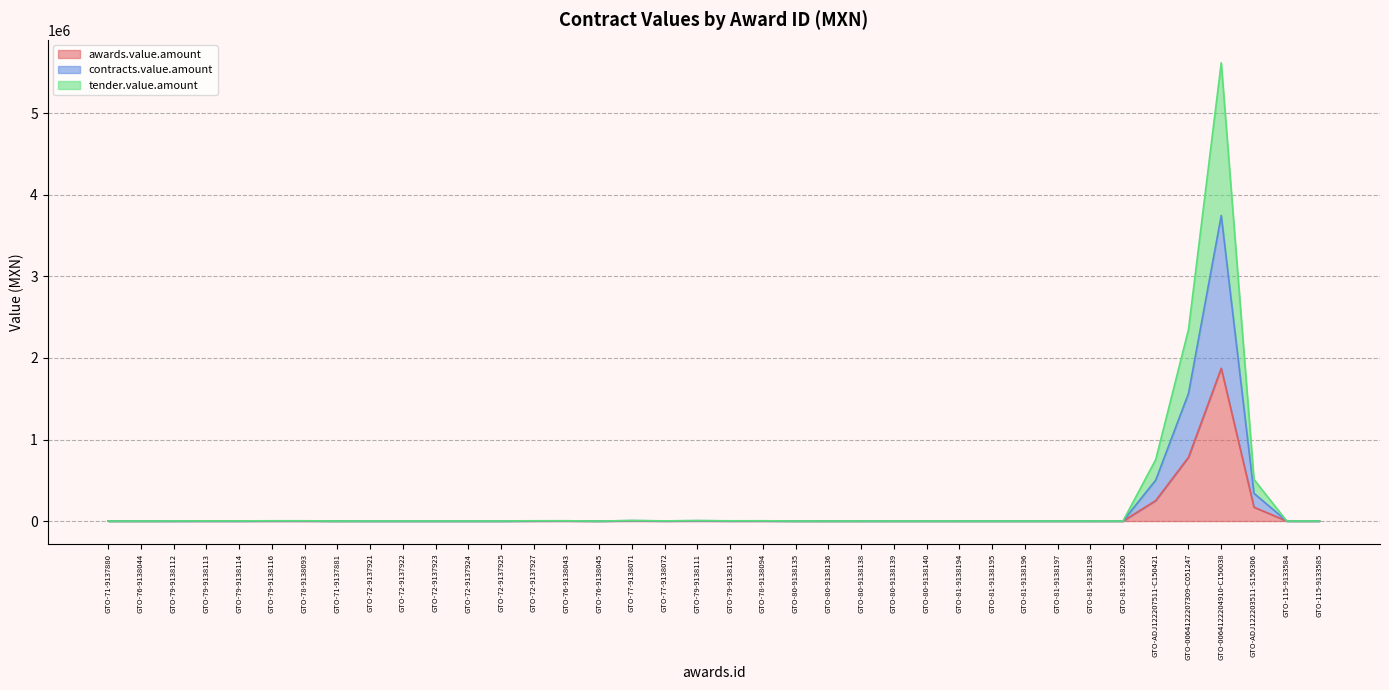

What is the sum of the awards.value.amount values at GTO-115-9133584 and GTO-115-9133585?

696.0